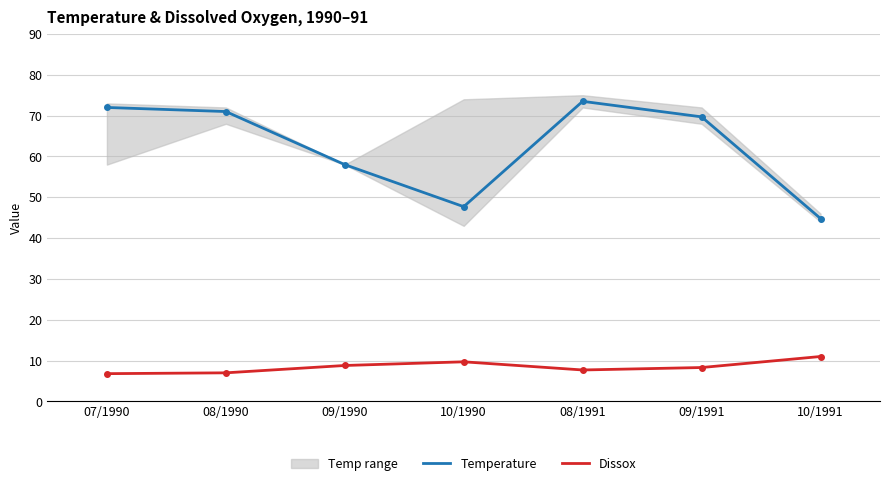

What is the average value of the Dissox series?

8.5